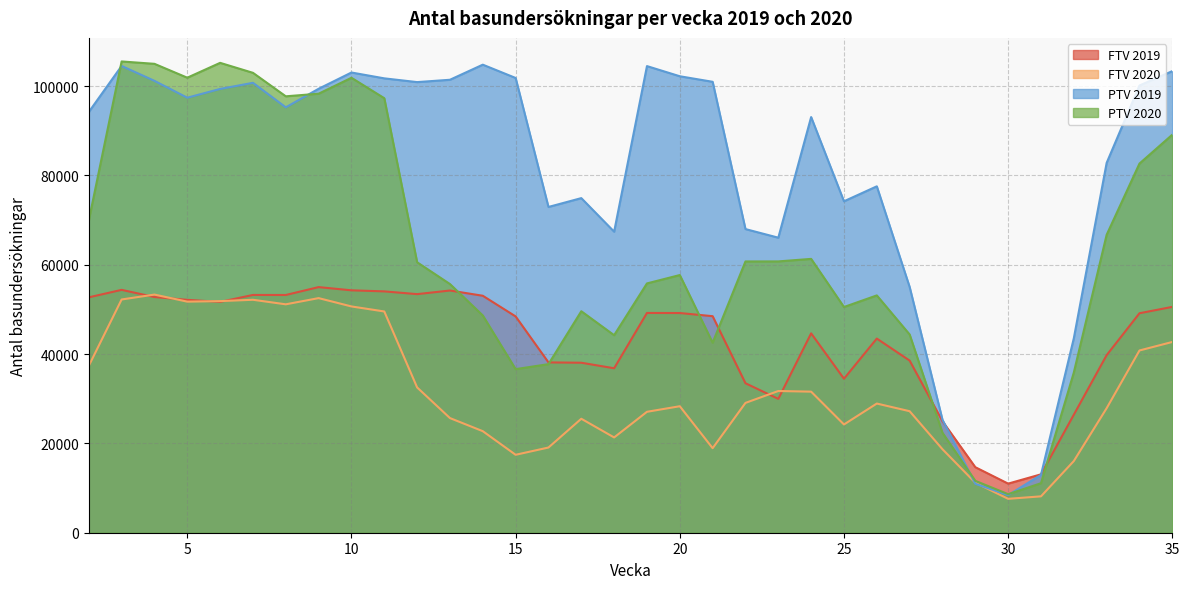

Where is the first local maximum for PTV 2019?

3